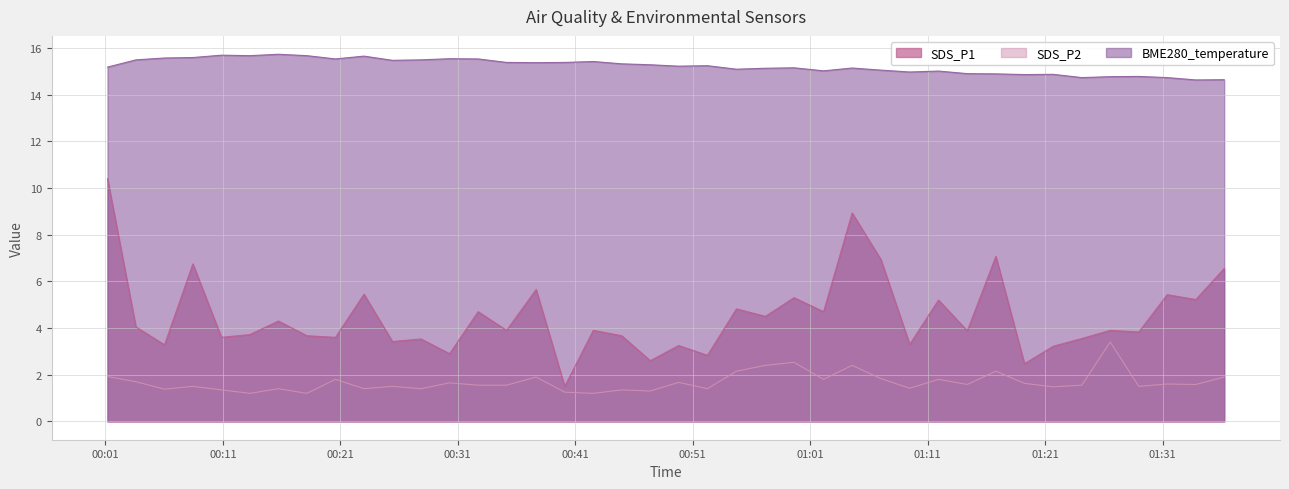

What is the smallest value displayed?

1.2